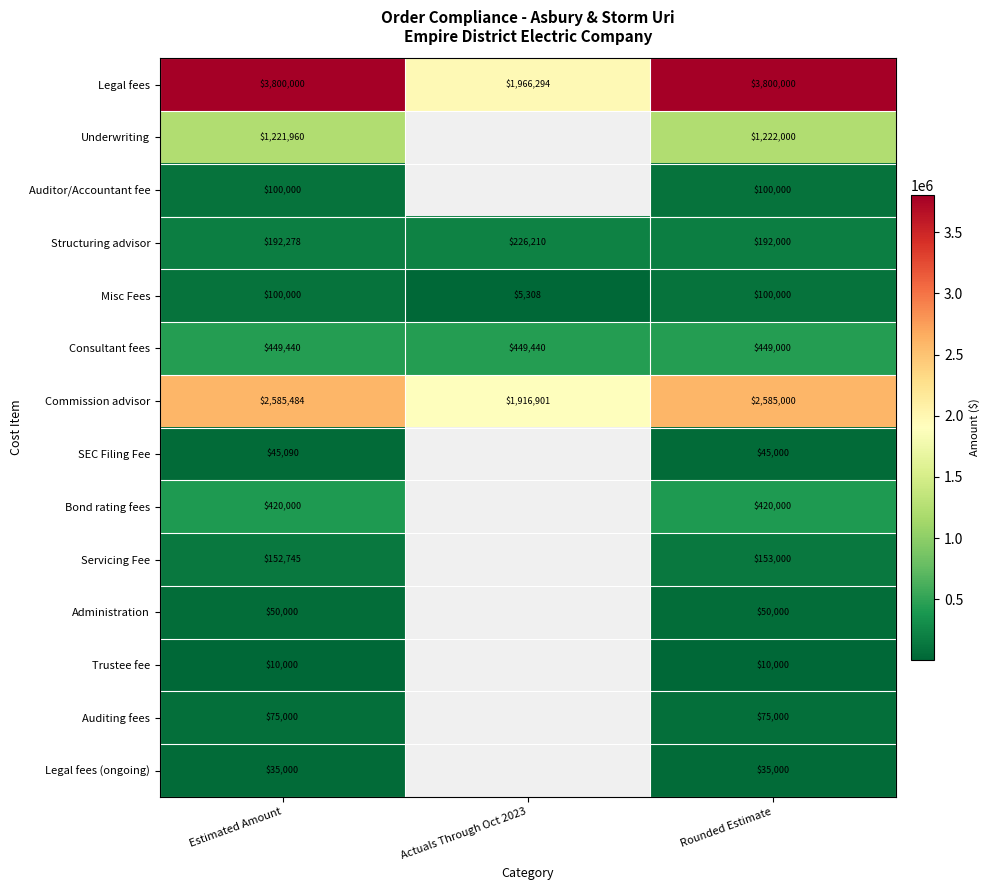

What is the maximum value shown in the chart?

3800000.0